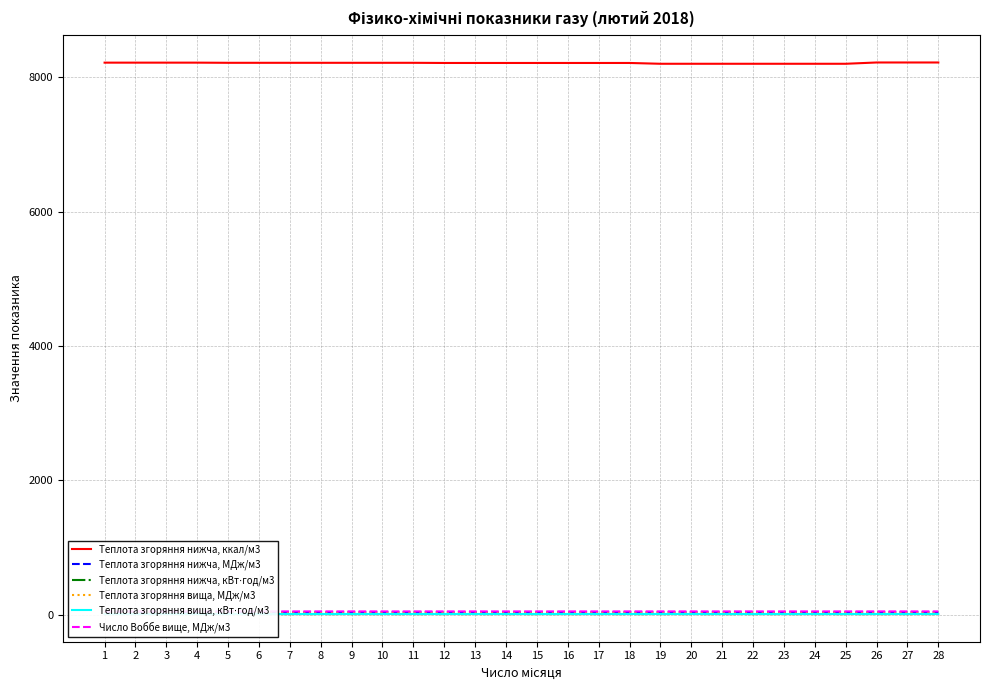

The value of Число Воббе вище, МДж/м3 at 13 is 25.5. True or false?

False